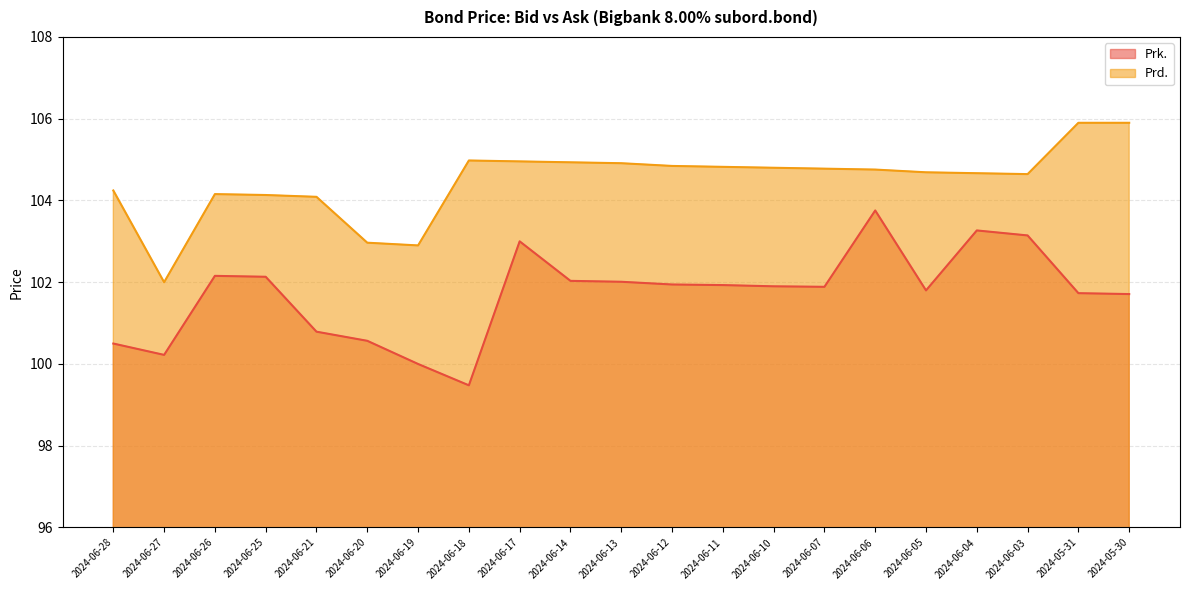

At how many categories does at least one series exceed 103?

18